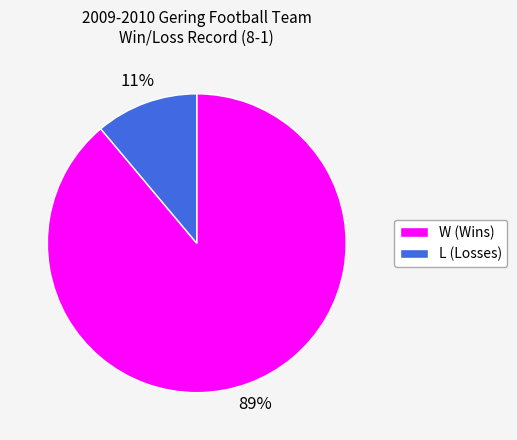

What is the ratio of the value at L to the value at W?

0.1